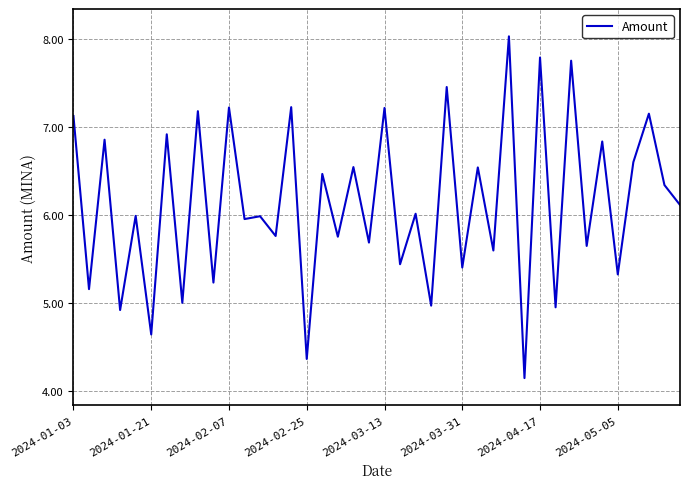

What is the difference between the maximum and minimum values?

3.9